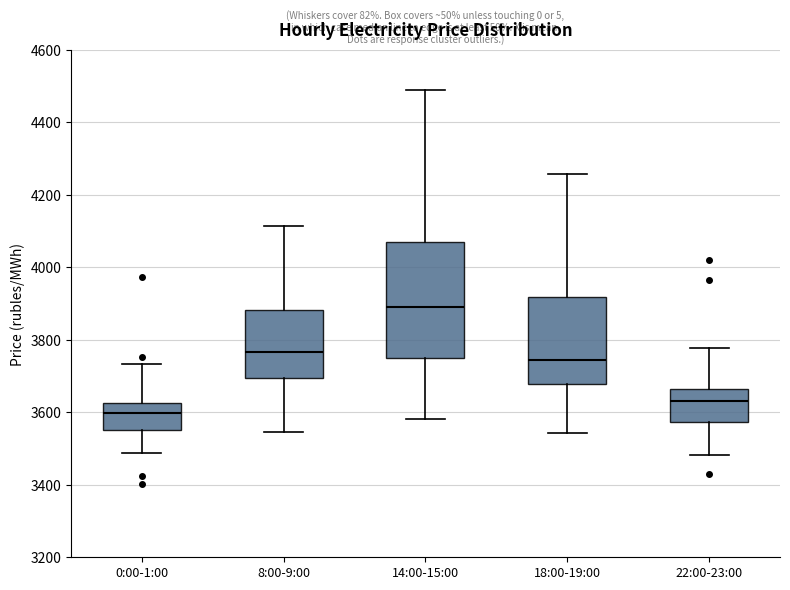

Reading left to right, read every box against the y-axis: the position of its median line, the range the box covers, and the ends of its whiskers. The values are not printed on the chart, so give them approximately, as read against the axis.

0:00-1:00: median 3600, box 3540 to 3620, whiskers 3480 to 3740
8:00-9:00: median 3760, box 3700 to 3880, whiskers 3540 to 4120
14:00-15:00: median 3880, box 3740 to 4080, whiskers 3580 to 4480
18:00-19:00: median 3740, box 3680 to 3920, whiskers 3540 to 4260
22:00-23:00: median 3640, box 3580 to 3660, whiskers 3480 to 3780